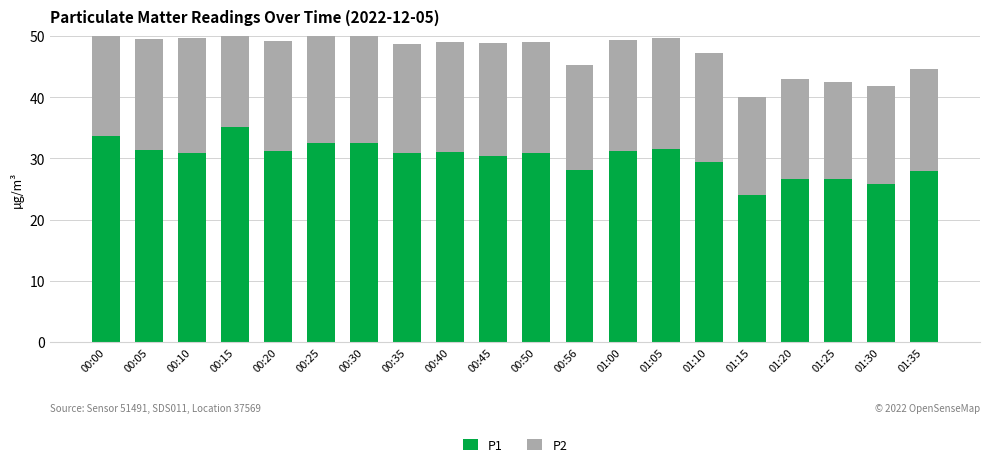

Which series changed the most between 00:00 and 01:15?

P1